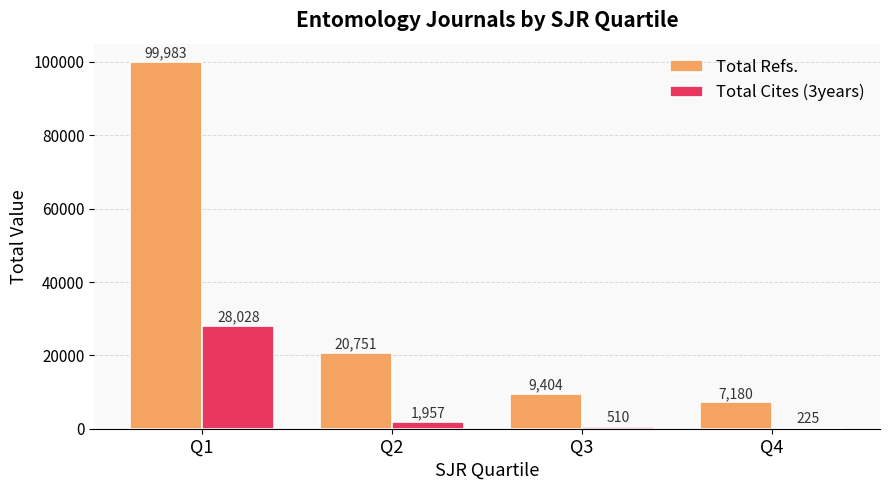

Which series changed the most between Q3 and Q4?

Total Refs.